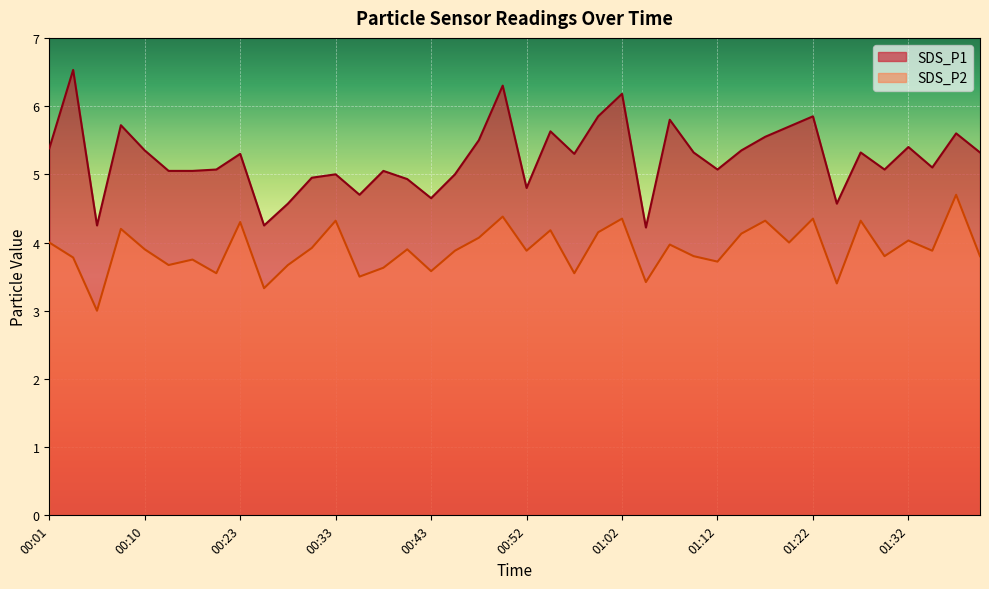

Rank the series by their average value, from lowest to highest.

SDS_P2, SDS_P1